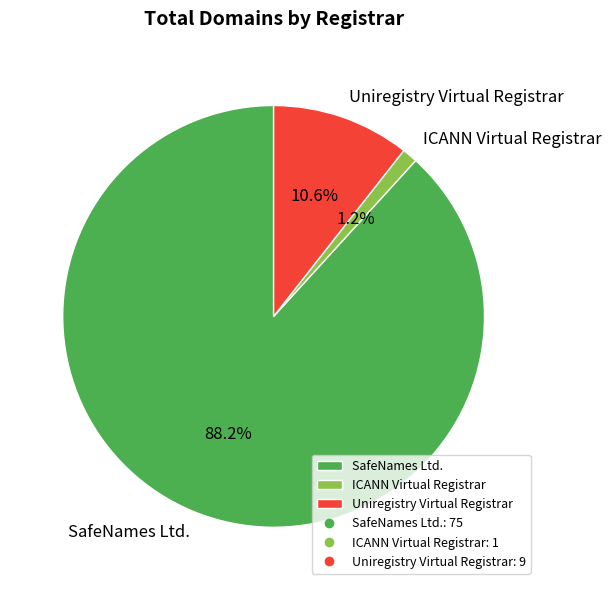

Does SafeNames Ltd. account for over 50% of the chart?

Yes